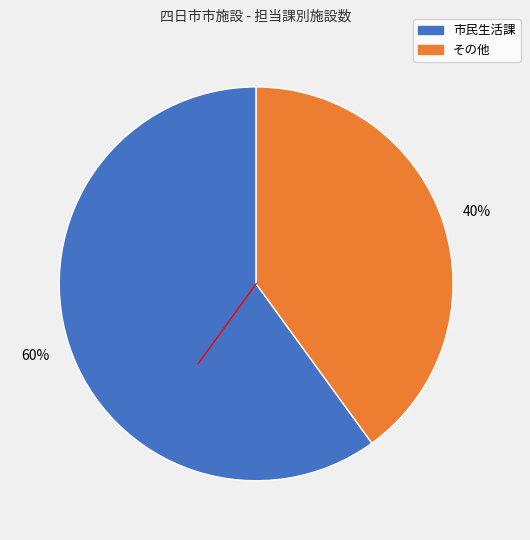

How many segments does this pie chart have?

2